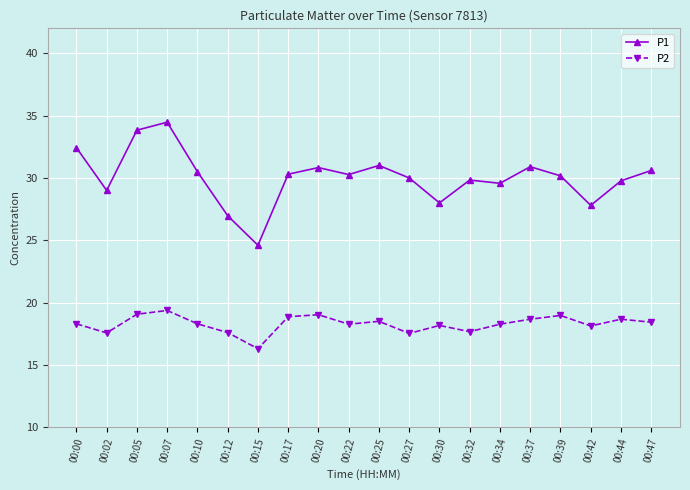

The P2 series shows 28.0 at 00:44. True or false?

False